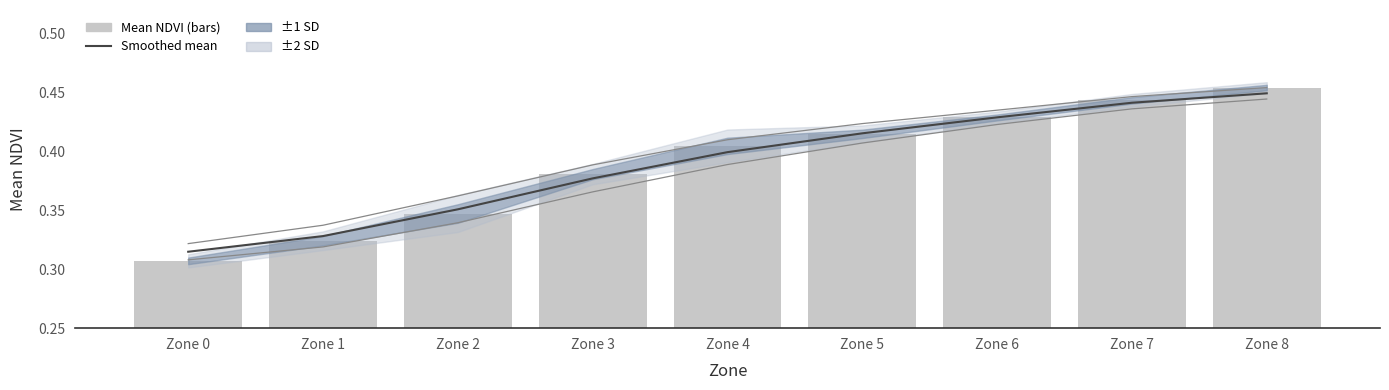

Reading right to left, extract all data points from this chart.

Smoothed mean: 0.4	0.4	0.4	0.4	0.4	0.4	0.4	0.3	0.3
Mean NDVI: 0.5	0.4	0.4	0.4	0.4	0.4	0.3	0.3	0.3